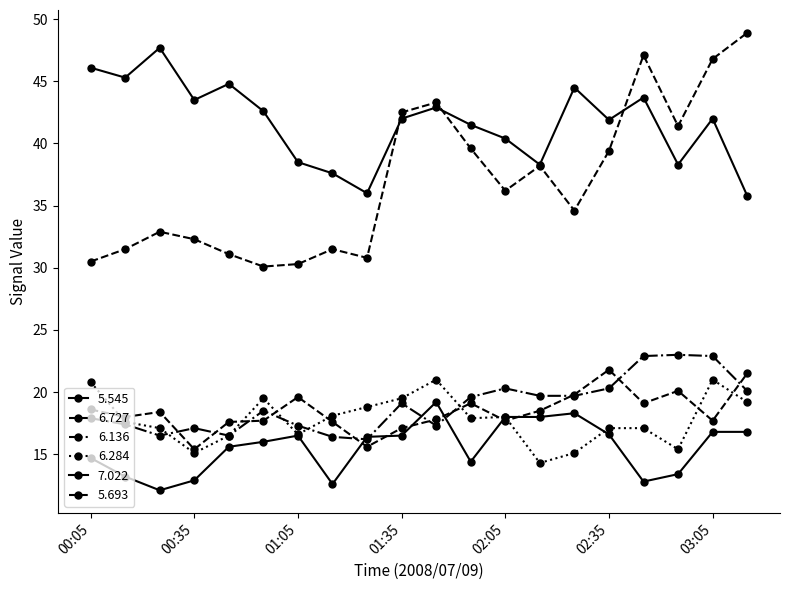

How many categories are shown in the chart?

20